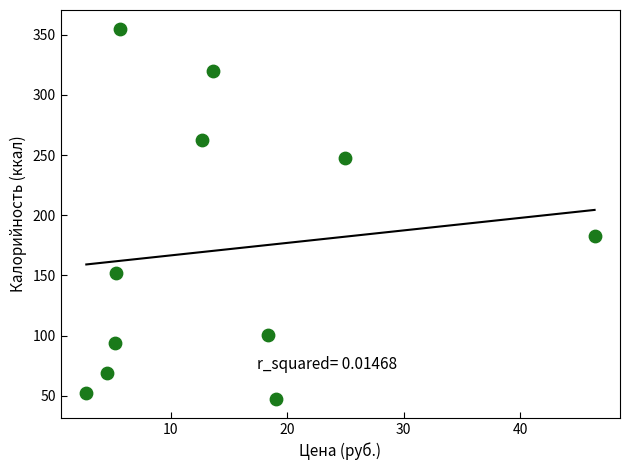

What Y value in the scatter plot is closest to 201?

183.0